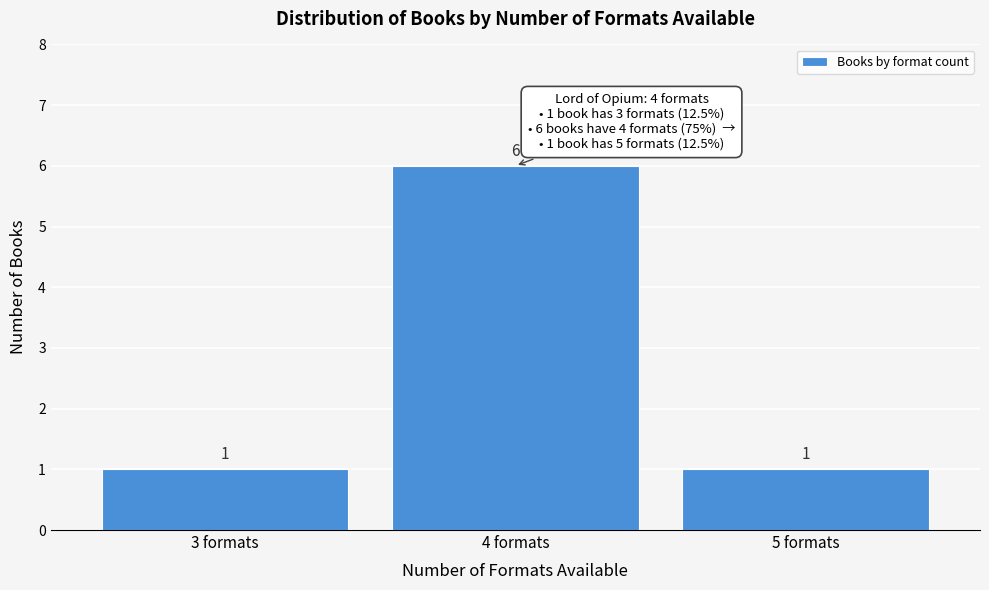

Reading left to right, transcribe all the data shown in this chart.

1	6	1